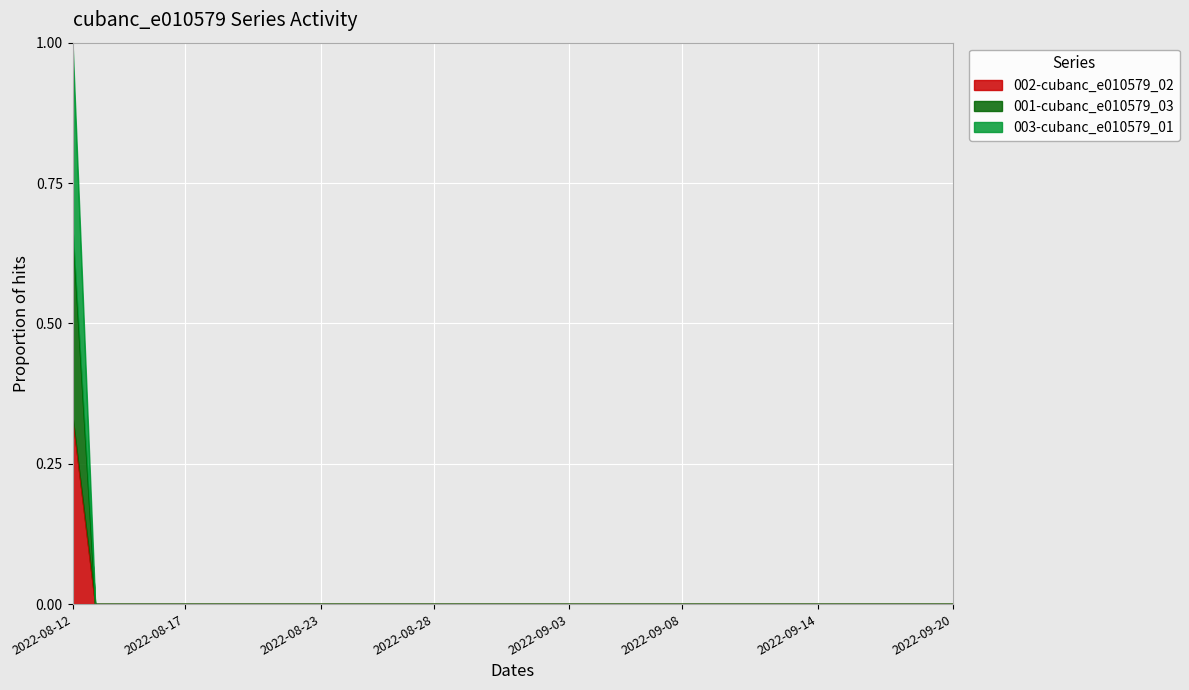

Reading left to right, list all the values displayed in this chart.

002-cubanc_e010579_02: 0.3	0.0	0.0	0.0	0.0	0.0	0.0	0.0	0.0	0.0	0.0	0.0	0.0	0.0	0.0	0.0	0.0	0.0	0.0	0.0	0.0	0.0	0.0	0.0	0.0	0.0	0.0	0.0	0.0	0.0	0.0	0.0	0.0	0.0	0.0	0.0	0.0	0.0	0.0	0.0
001-cubanc_e010579_03: 0.7	0.0	0.0	0.0	0.0	0.0	0.0	0.0	0.0	0.0	0.0	0.0	0.0	0.0	0.0	0.0	0.0	0.0	0.0	0.0	0.0	0.0	0.0	0.0	0.0	0.0	0.0	0.0	0.0	0.0	0.0	0.0	0.0	0.0	0.0	0.0	0.0	0.0	0.0	0.0
003-cubanc_e010579_01: 1.0	0.0	0.0	0.0	0.0	0.0	0.0	0.0	0.0	0.0	0.0	0.0	0.0	0.0	0.0	0.0	0.0	0.0	0.0	0.0	0.0	0.0	0.0	0.0	0.0	0.0	0.0	0.0	0.0	0.0	0.0	0.0	0.0	0.0	0.0	0.0	0.0	0.0	0.0	0.0